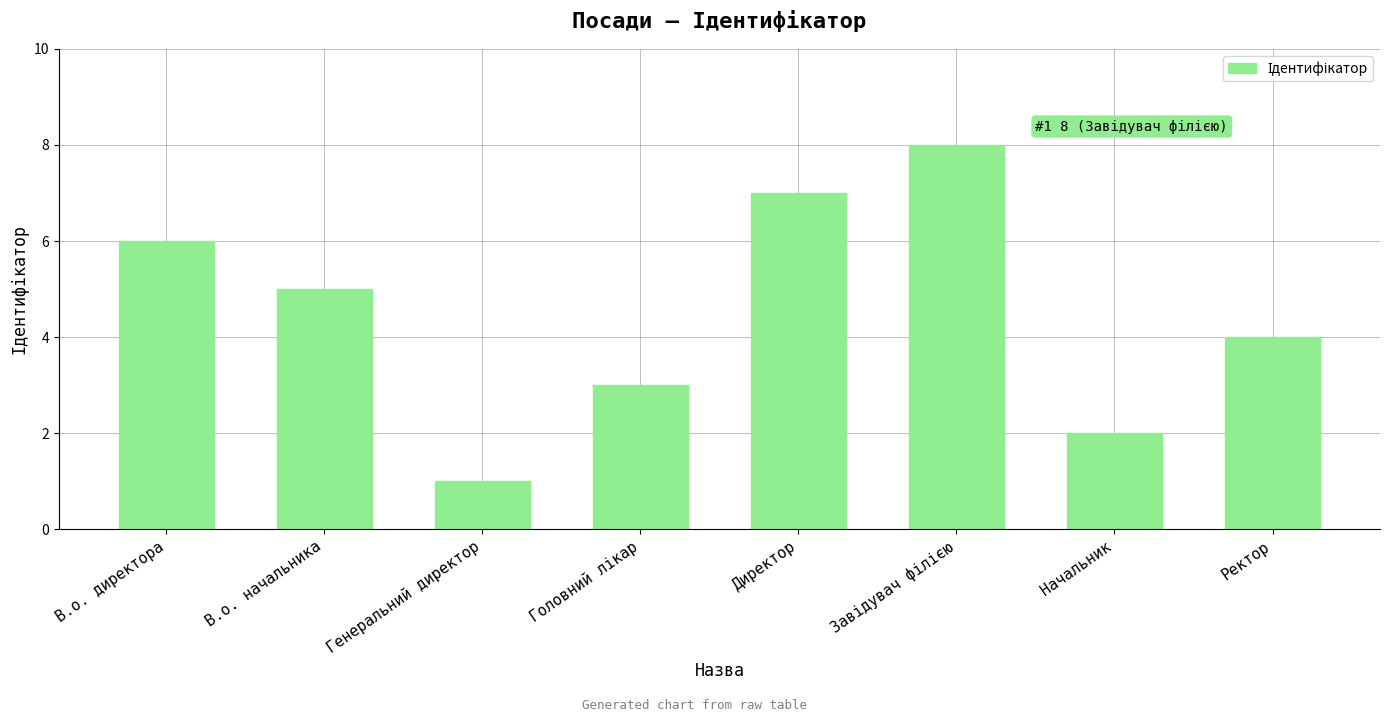

What is the smallest value displayed?

1